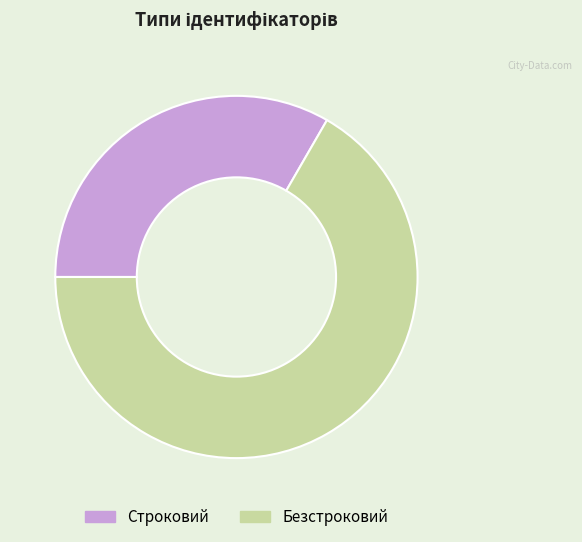

Do Безстроковий and Строковий together represent more than half of the pie?

Yes